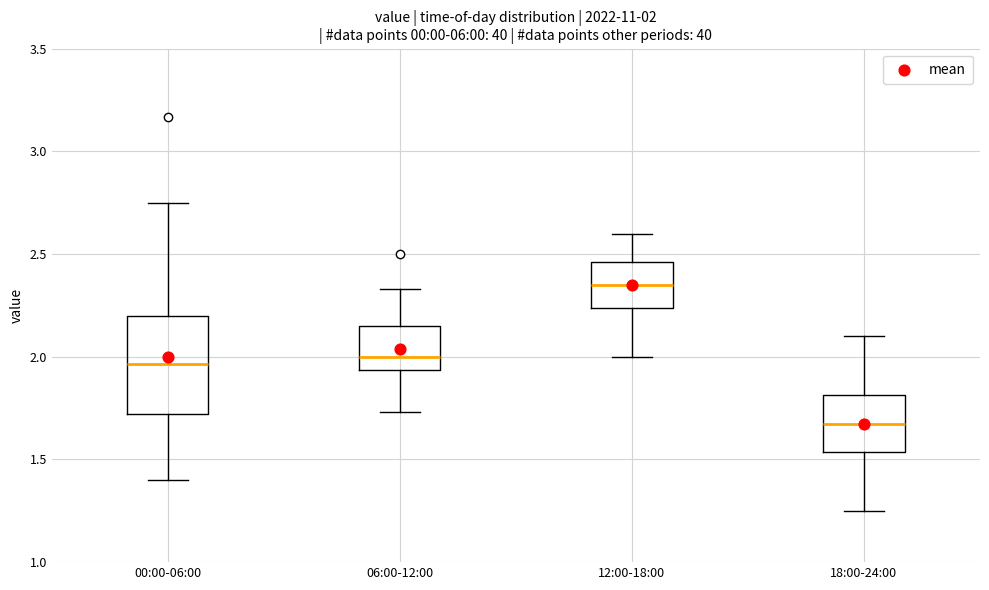

Which box has the highest median line?

12:00-18:00